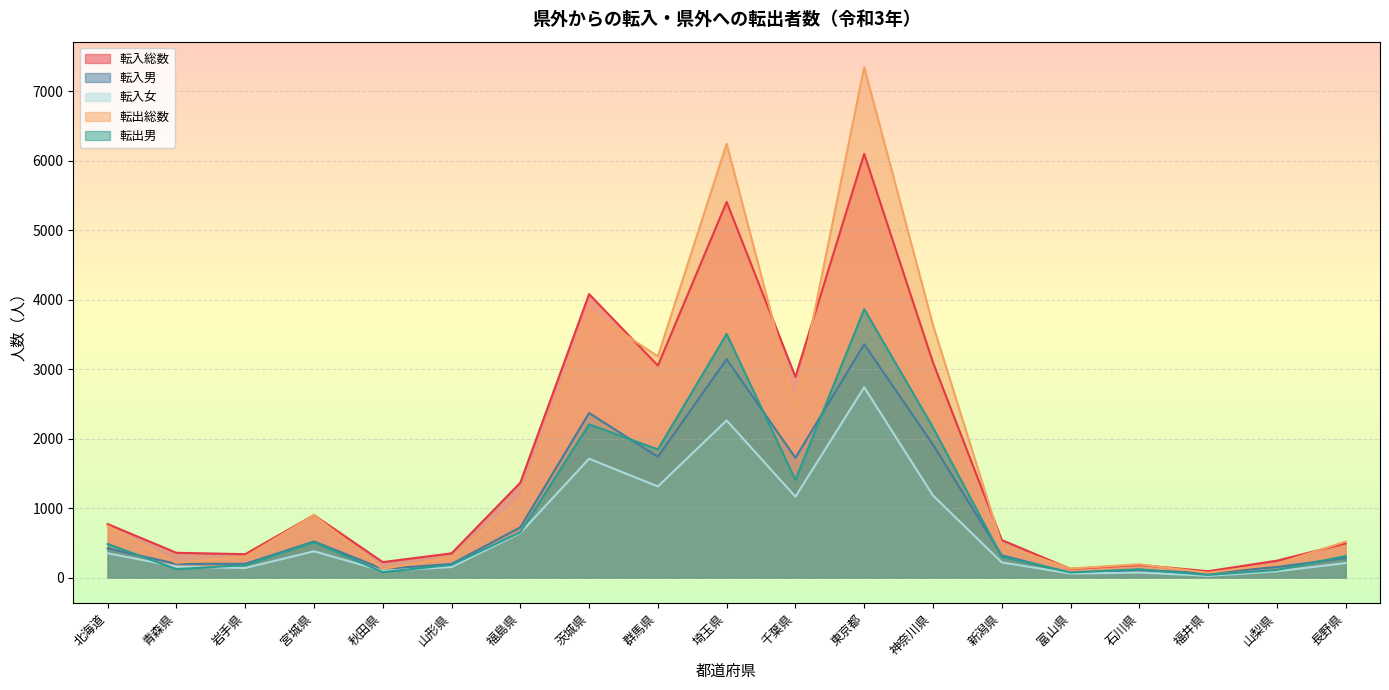

At which category does 転入女 reach its first local valley?

岩手県